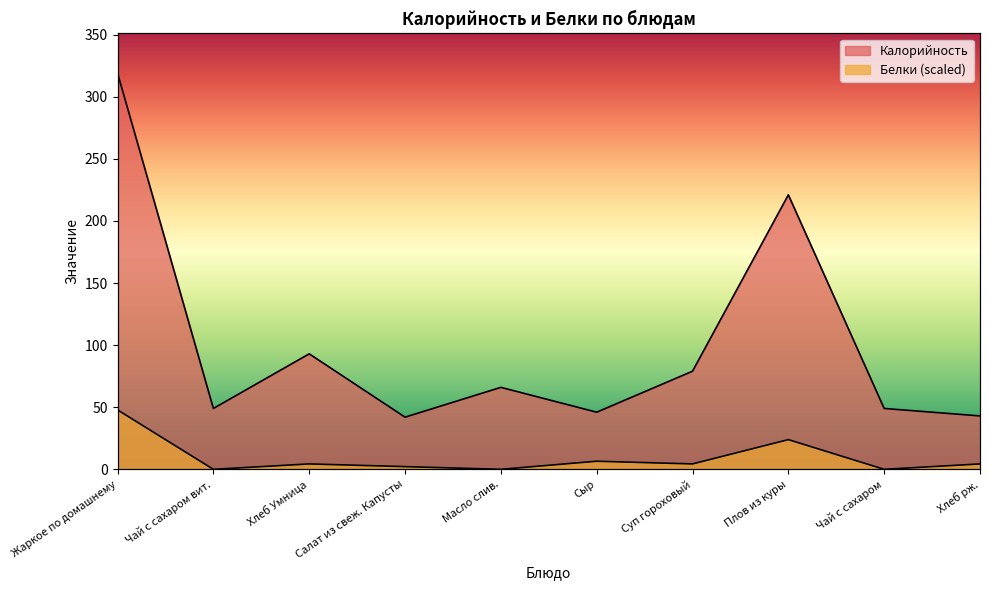

Reading left to right, extract all data points from this chart.

Калорийность: Жаркое по домашнему=319.0	Чай с сахаром вит.=49.0	Хлеб Умница=93.0	Салат из свеж. Капусты=42.0	Масло слив.=66.0	Сыр=46.0	Суп гороховый=79.0	Плов из куры=221.0	Чай с сахаром=49.0	Хлеб рж.=43.0
Белки: Жаркое по домашнему=47.8	Чай с сахаром вит.=0.0	Хлеб Умница=4.3	Салат из свеж. Капусты=2.2	Масло слив.=0.0	Сыр=6.5	Суп гороховый=4.3	Плов из куры=23.9	Чай с сахаром=0.0	Хлеб рж.=4.3